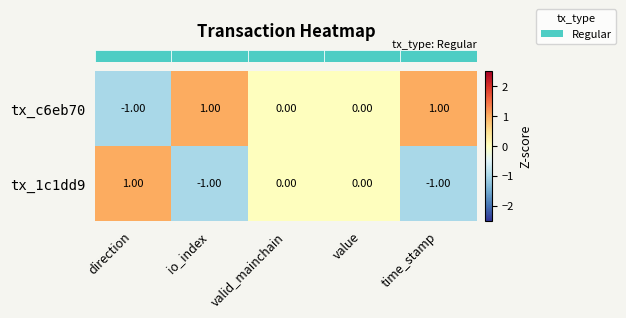

List the series in order of their overall mean, lowest first.

tx_1c1dd9, tx_c6eb70